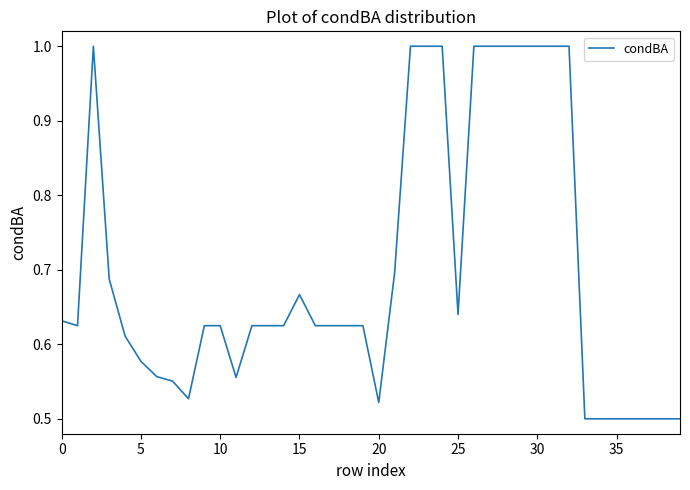

How many series are shown in this chart?

1